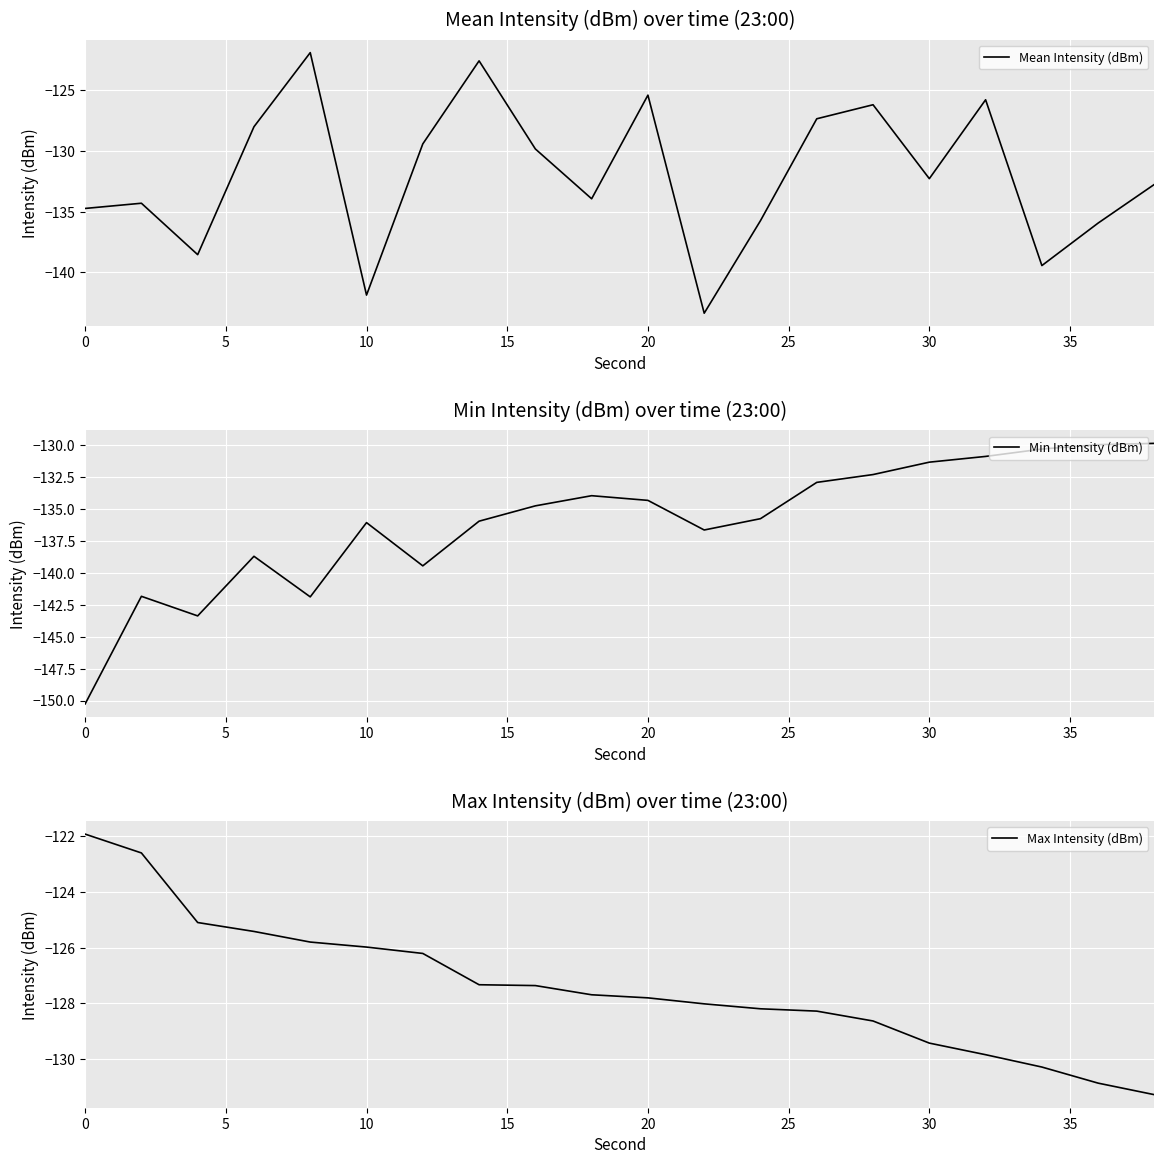

Is the value of Max Intensity (dBm) at 10 greater than the value of Min Intensity (dBm) at 14?

Yes